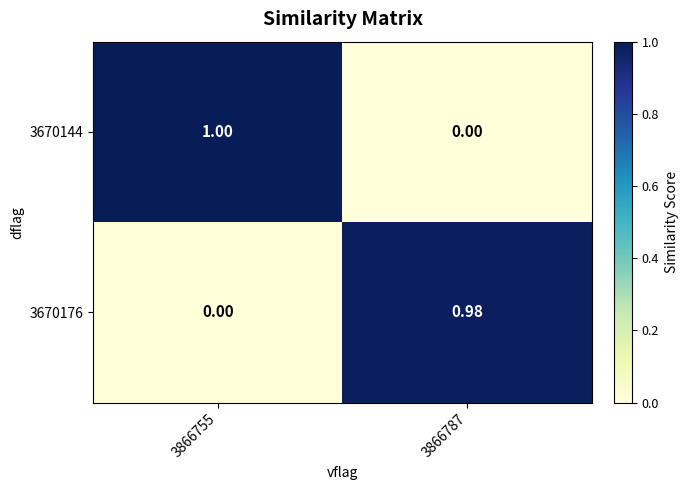

Is the value of 3670176 at 3866787 greater than the value of 3670144 at 3866755?

No